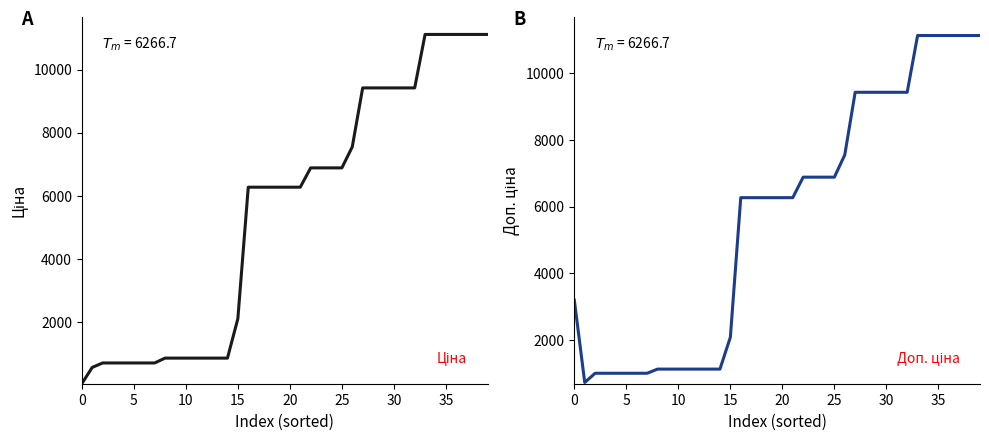

What is the difference between the maximum and minimum values in the Ціна series?

11081.5